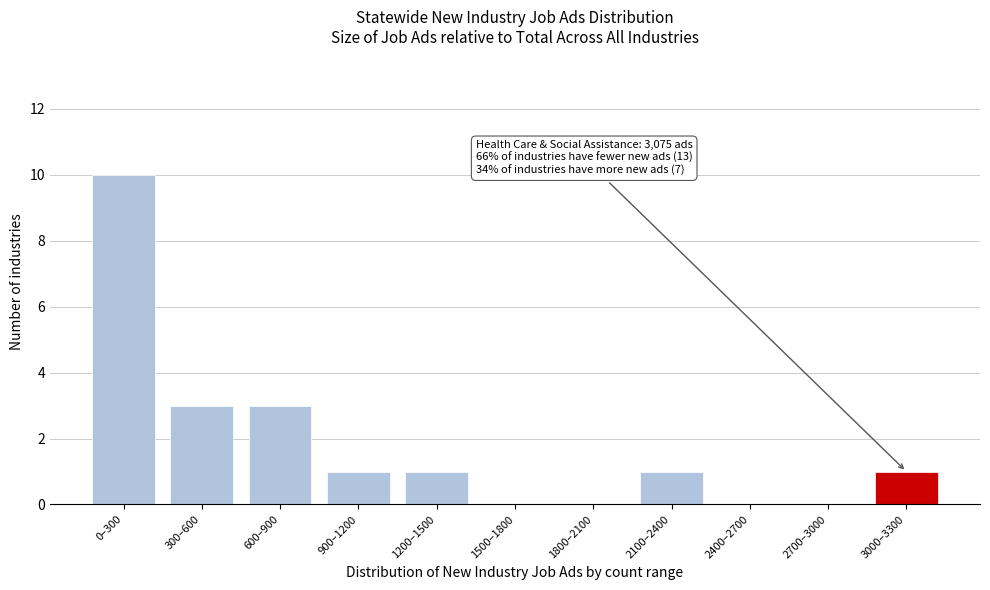

Reading left to right, list all the values displayed in this chart.

0–300=10	300–600=3	600–900=3	900–1200=1	1200–1500=1	1500–1800=0	1800–2100=0	2100–2400=1	2400–2700=0	2700–3000=0	3000–3300=1